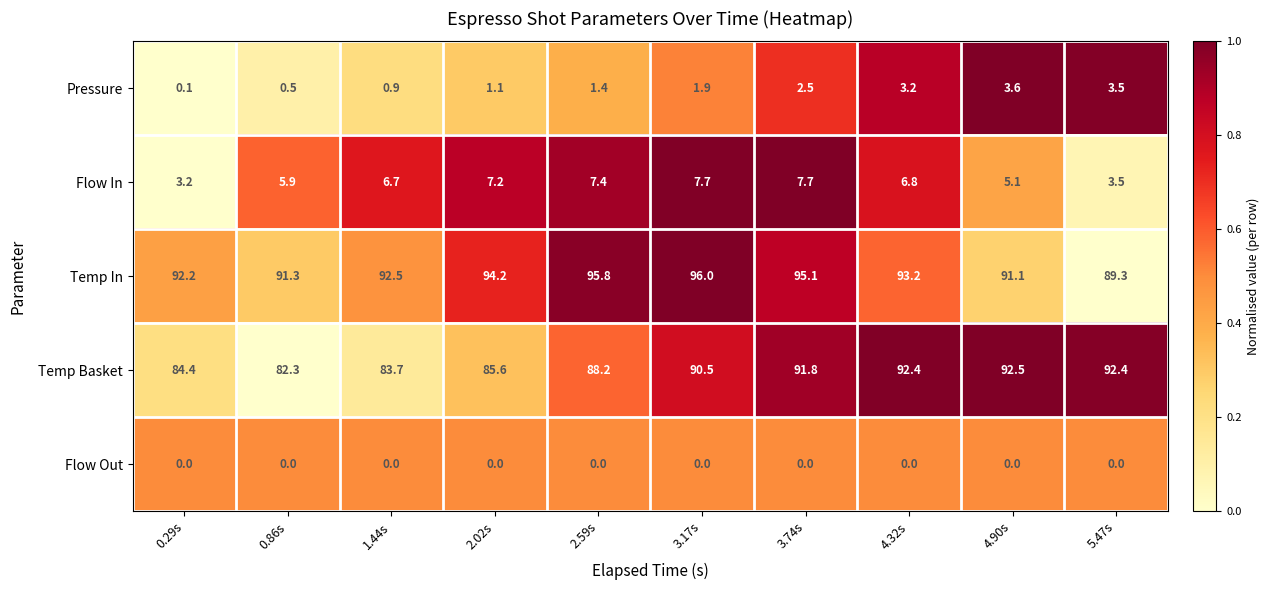

At which label does Temp Basket reach its minimum?

0.86s